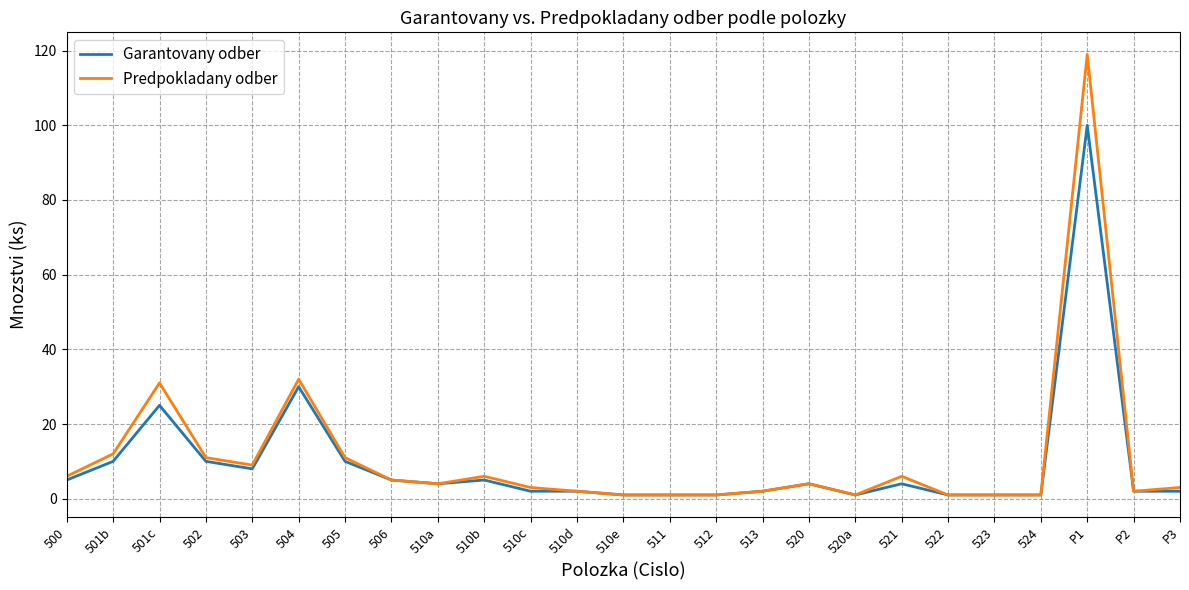

What are all the series names shown in the legend?

Garantovany odber, Predpokladany odber